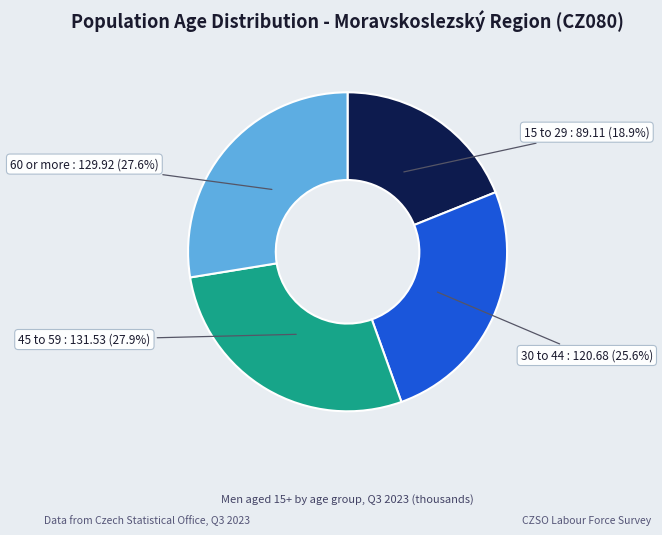

Is there a majority slice in this chart?

No